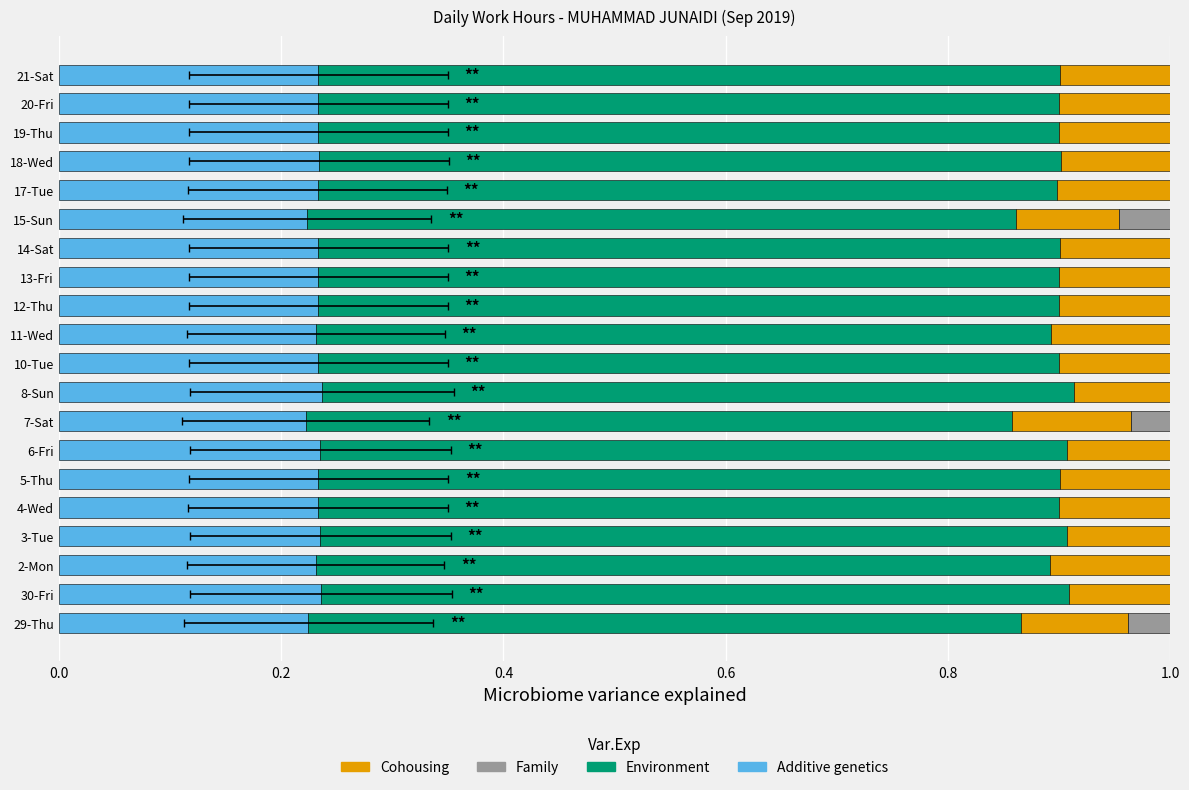

Rank the series by their maximum value, from lowest to highest.

Family, Cohousing, Additive genetics, Environment